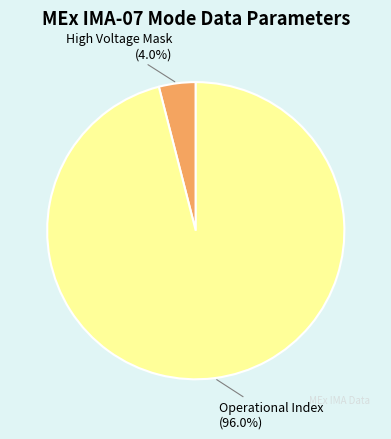

Approximately how many times larger is the value at Operational Index (96.0%) compared to High Voltage Mask (4.0%)?

24.0